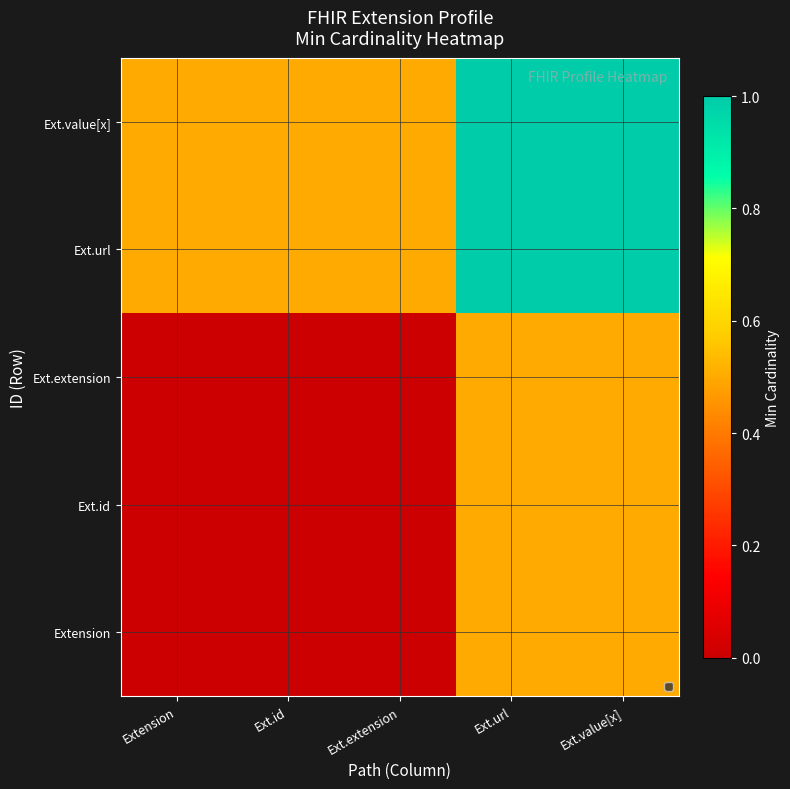

Reading left to right, extract all data points from this chart.

Extension: Extension=0.0	Ext.id=0.0	Ext.extension=0.0	Ext.url=0.5	Ext.value[x]=0.5
Ext.id: Extension=0.0	Ext.id=0.0	Ext.extension=0.0	Ext.url=0.5	Ext.value[x]=0.5
Ext.extension: Extension=0.0	Ext.id=0.0	Ext.extension=0.0	Ext.url=0.5	Ext.value[x]=0.5
Ext.url: Extension=0.5	Ext.id=0.5	Ext.extension=0.5	Ext.url=1.0	Ext.value[x]=1.0
Ext.value[x]: Extension=0.5	Ext.id=0.5	Ext.extension=0.5	Ext.url=1.0	Ext.value[x]=1.0